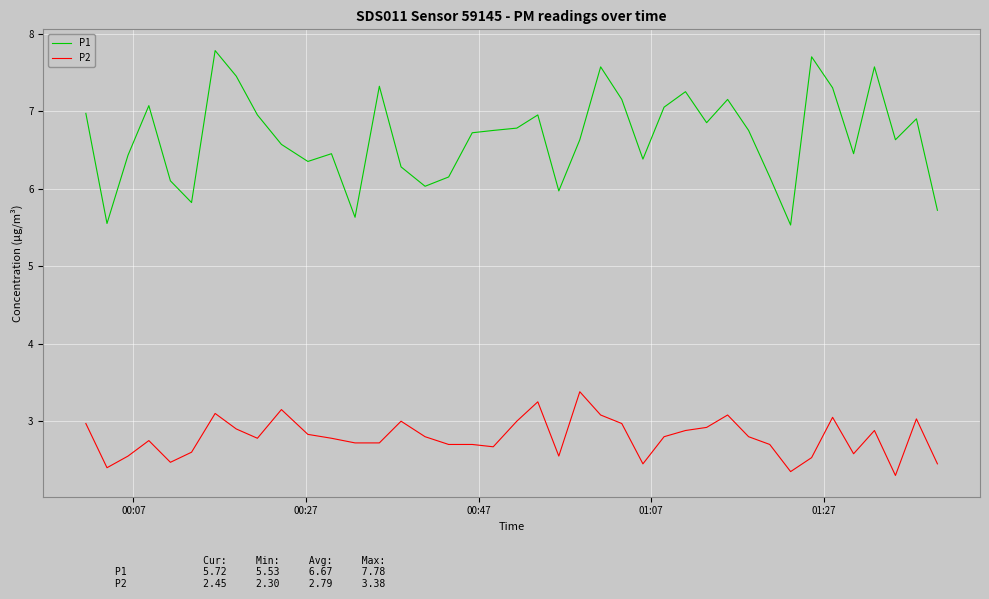

Which series has the largest range (max minus min)?

P1